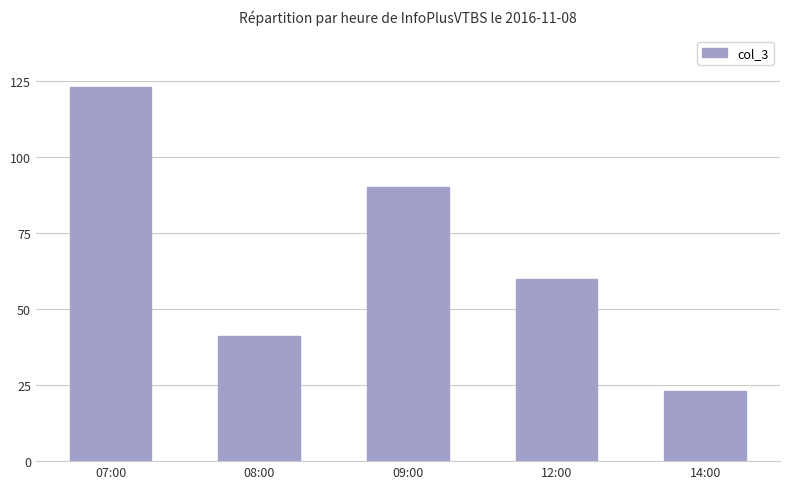

True or false: the data shows 94 at 12:00.

False